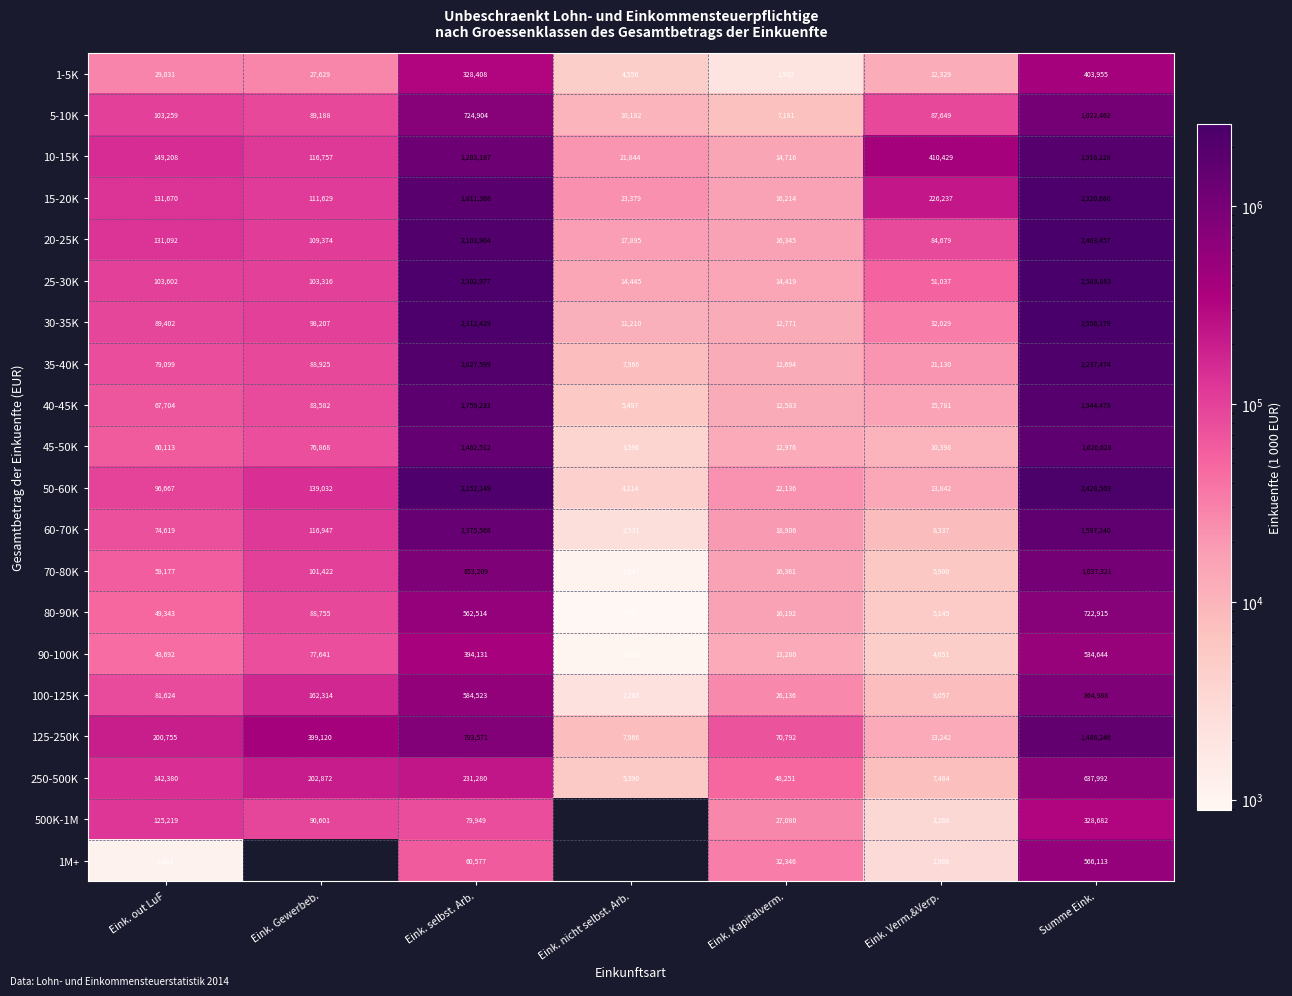

What is the spread (max minus min) of values at Summe Eink.?

2261201